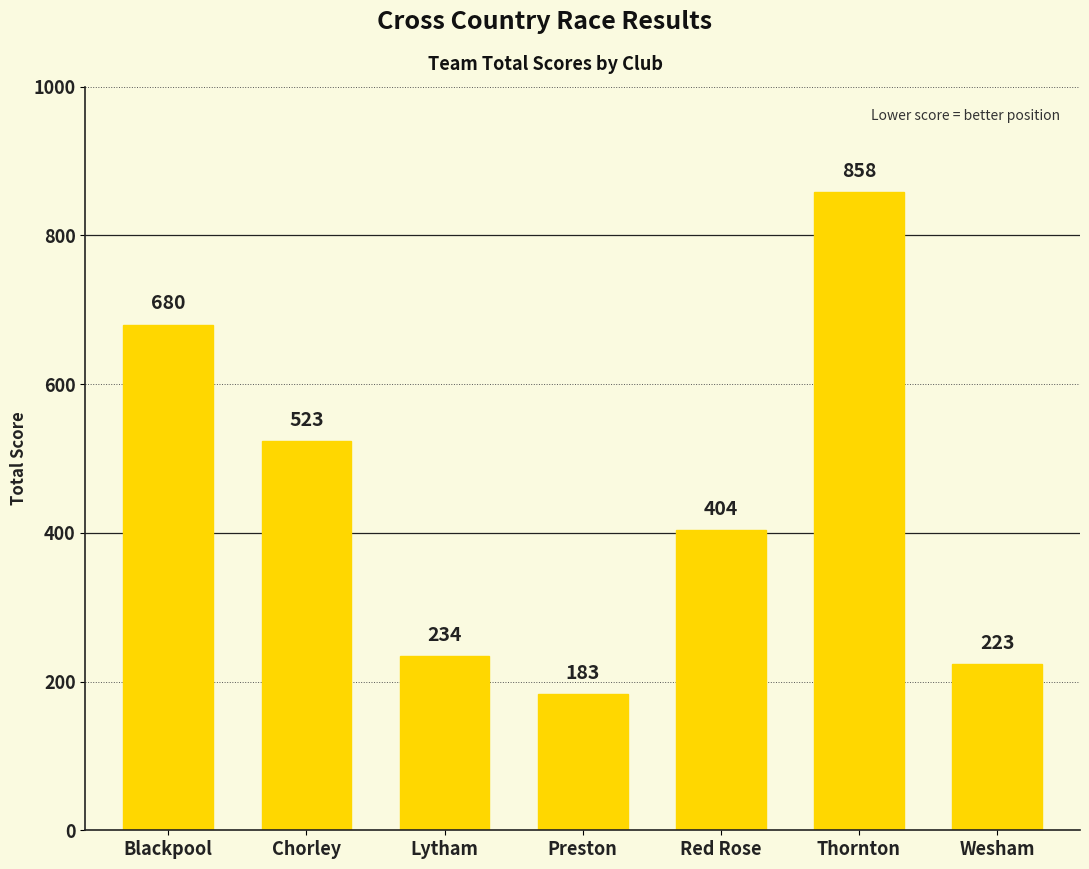

What is the change in value from Blackpool to Red Rose?

-276